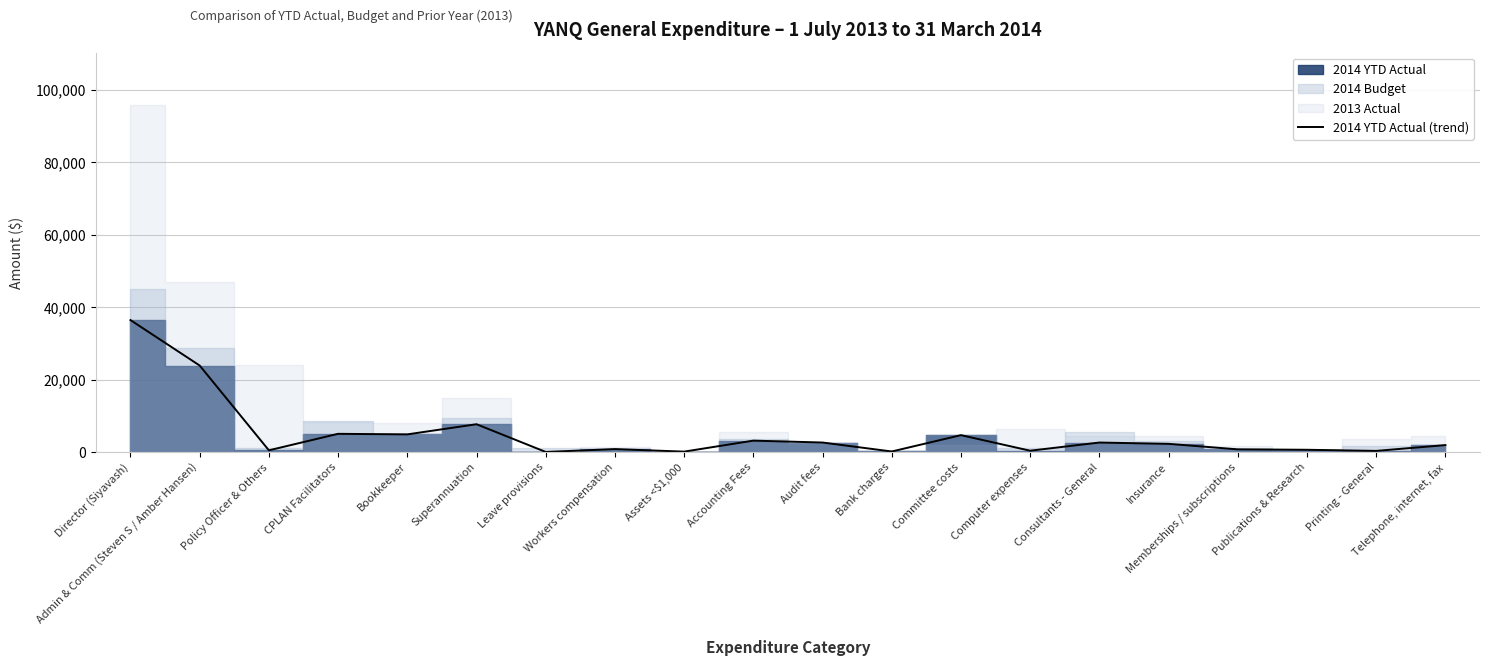

Which has a higher value, CPLAN Facilitators or Consultants - General?

CPLAN Facilitators